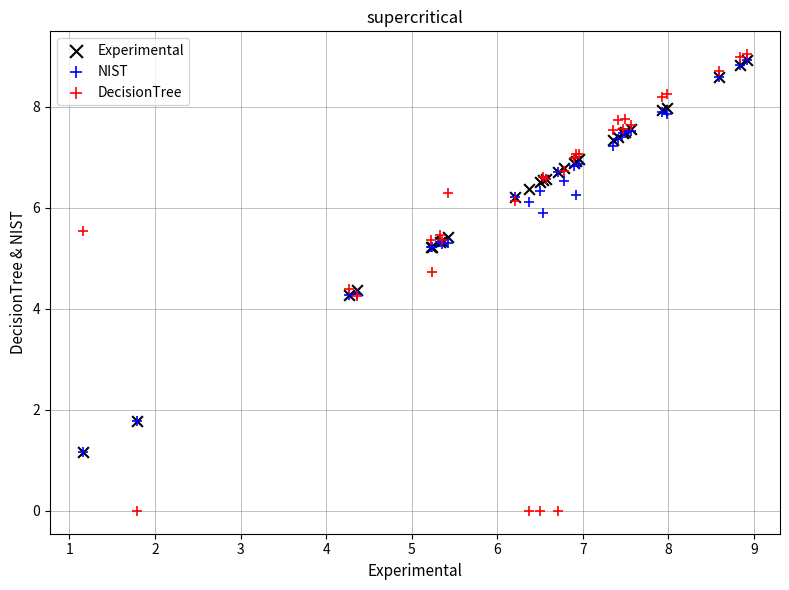

Which series reaches the maximum Y coordinate?

DecisionTree